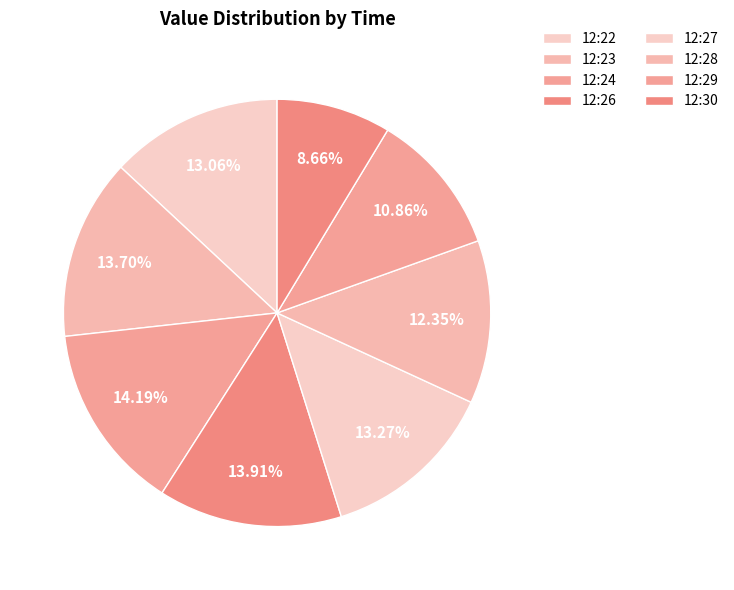

How many segments does this pie chart have?

8